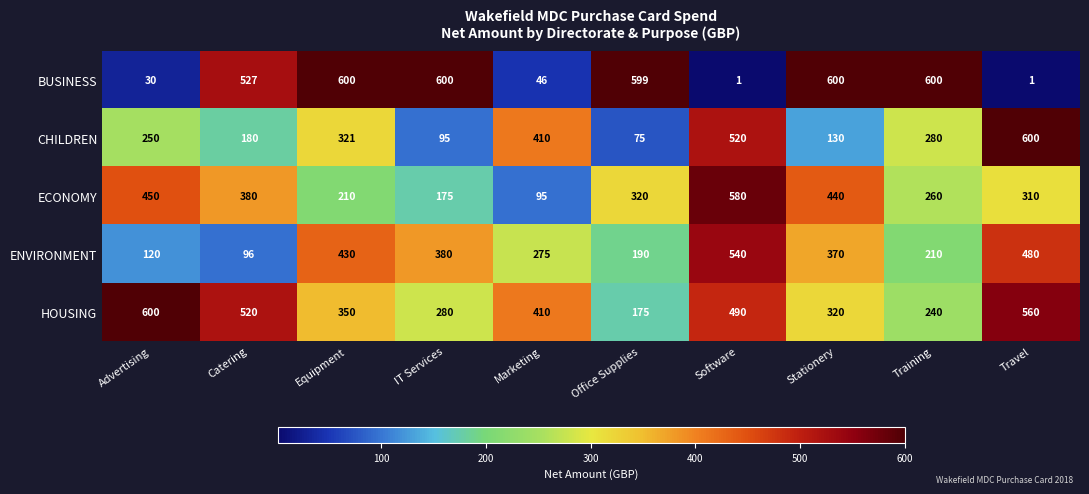

Which category has the lowest value in the ECONOMY series?

Marketing